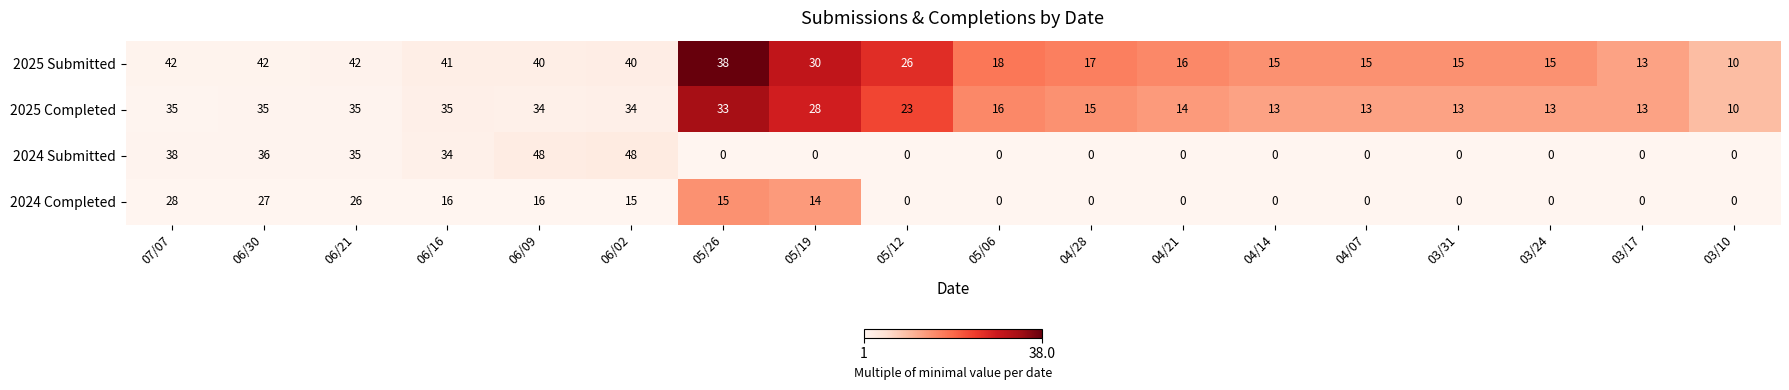

What is the difference between the highest and lowest values at 03/10?

10